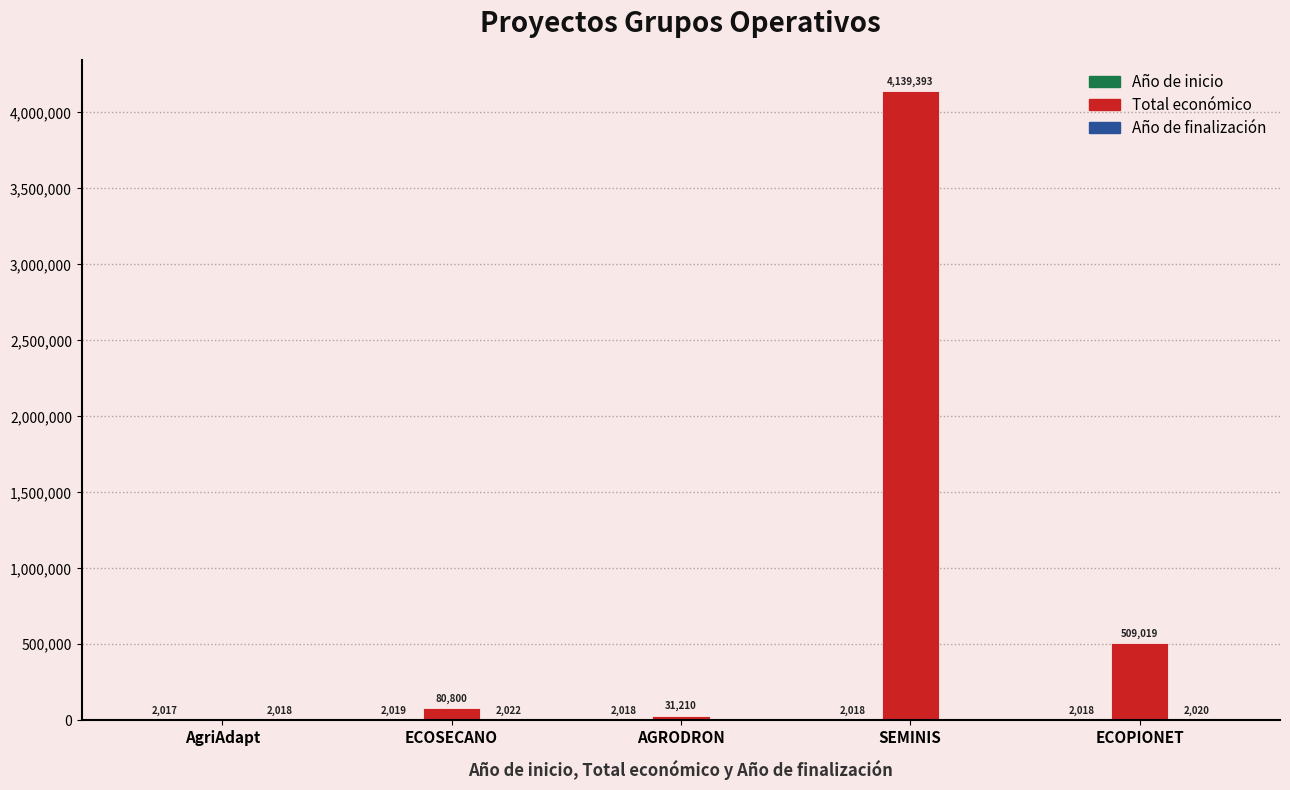

Which label corresponds to the largest value in the chart?

SEMINIS